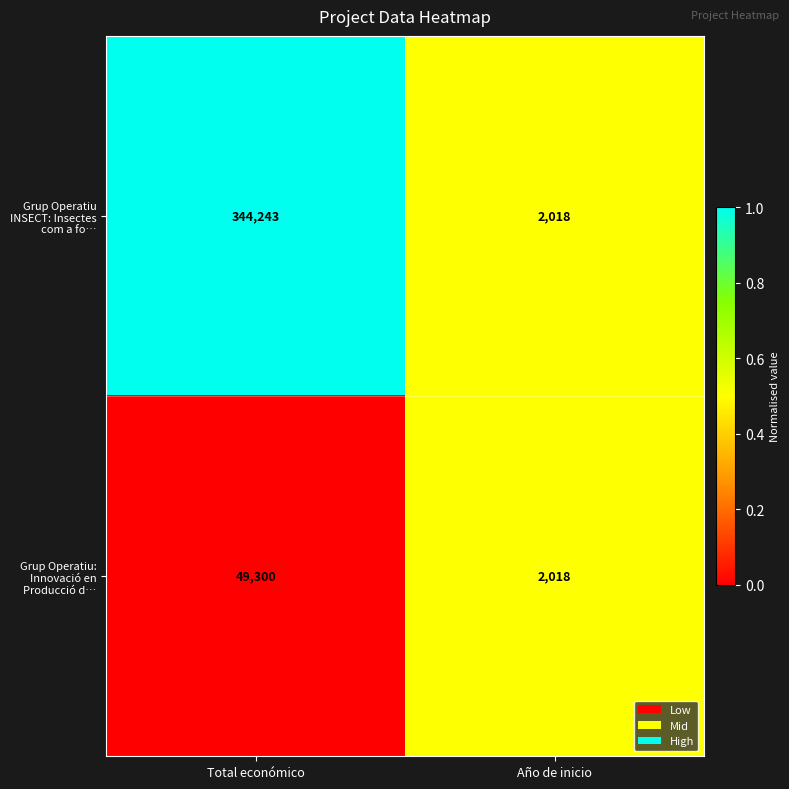

What is the lowest value of the Grup Operatiu: Innovació en Producció d… series?

2018